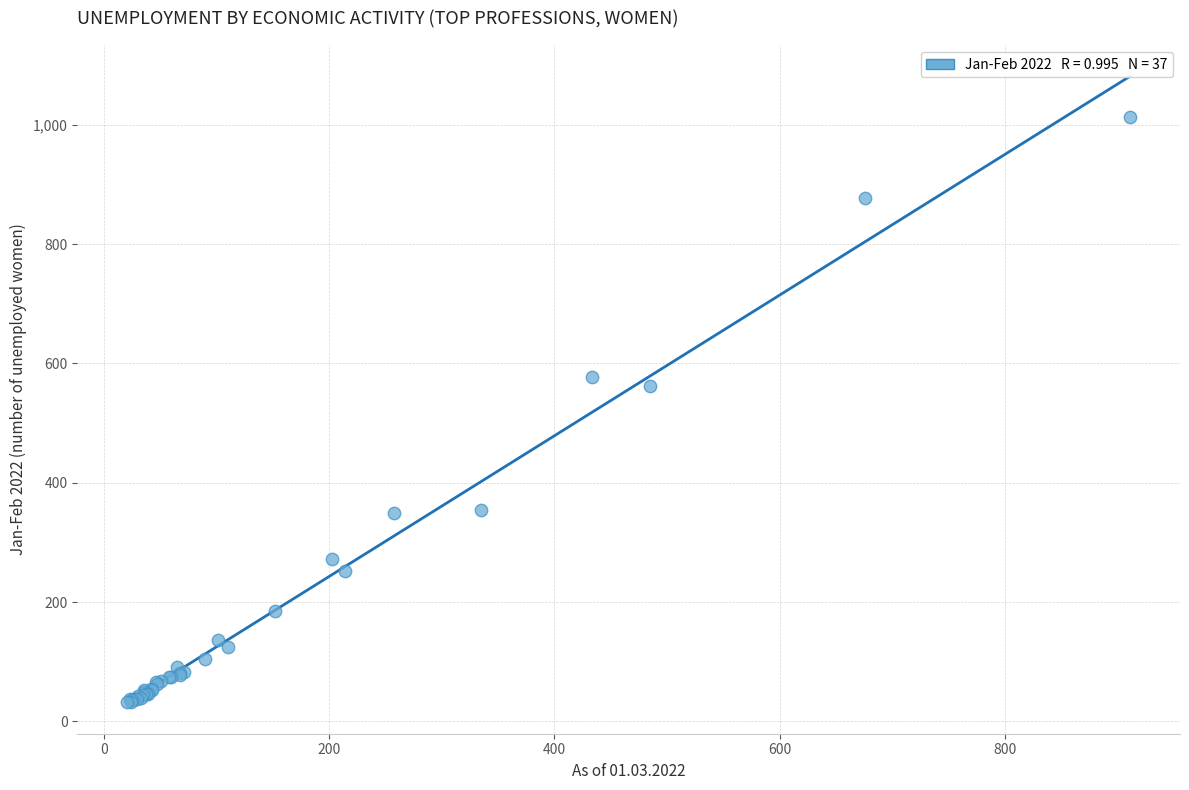

What Y value in the scatter plot is closest to 522?

562